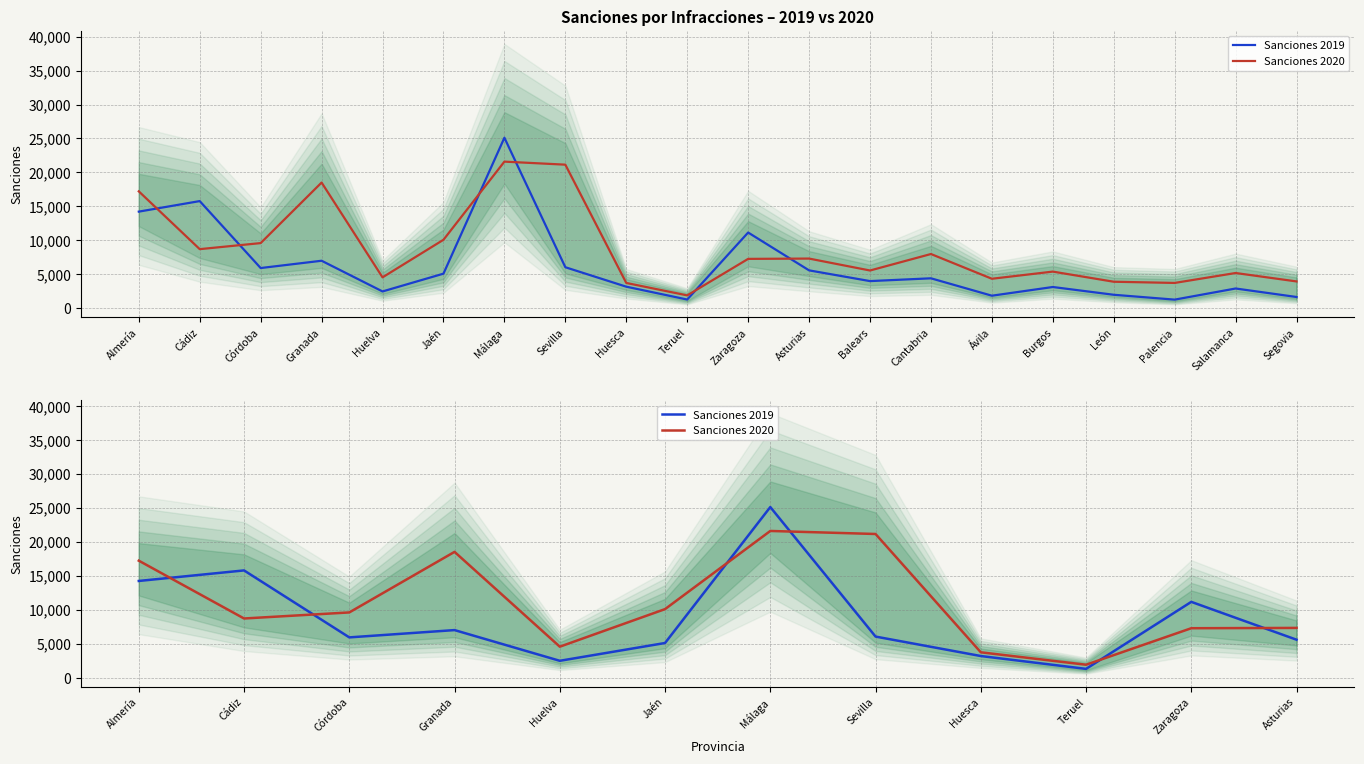

Is the value of Sanciones 2019 at Jaén greater than the value of Sanciones 2020 at Sevilla?

No